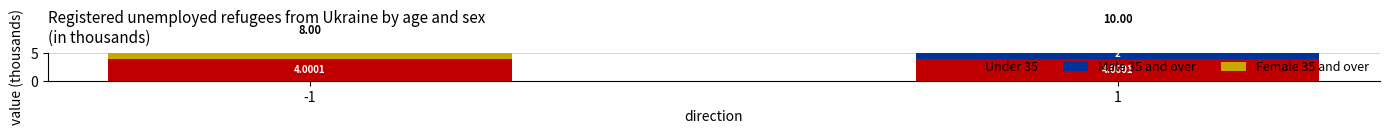

How many values in the Male 35 and over series are below 2?

1